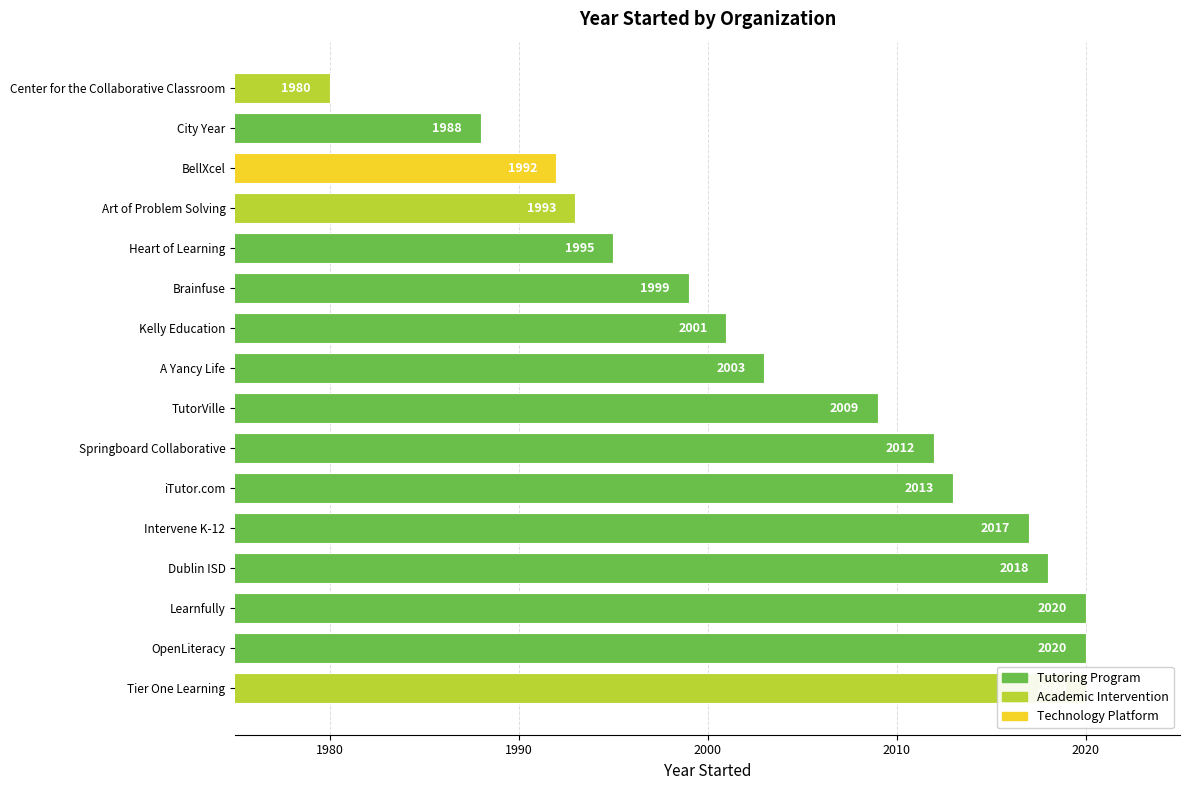

What position from the right is Art of Problem Solving?

4